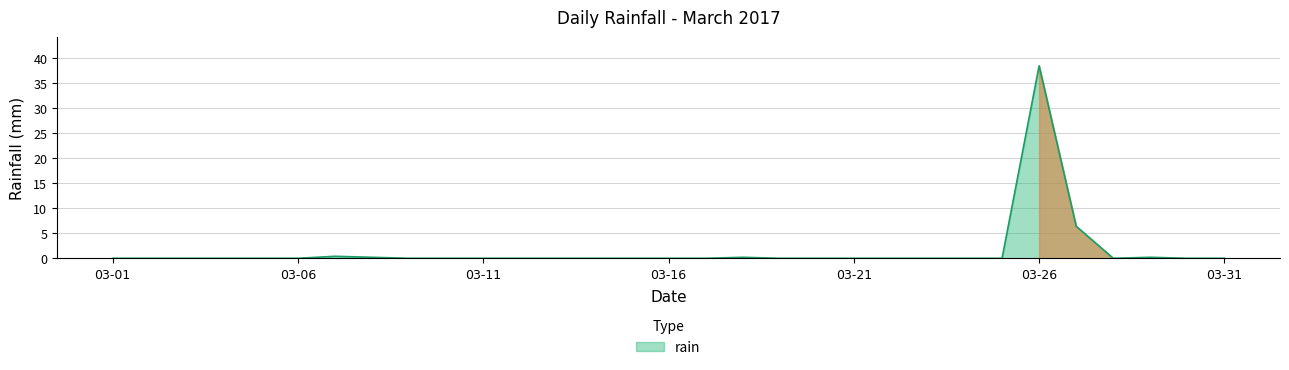

Reading right to left, transcribe all the data shown in this chart.

0.0	0.0	0.2	0.0	6.4	38.4	0.0	0.0	0.0	0.0	0.0	0.0	0.0	0.2	0.0	0.0	0.0	0.0	0.0	0.0	0.0	0.0	0.0	0.2	0.4	0.0	0.0	0.0	0.0	0.0	0.0